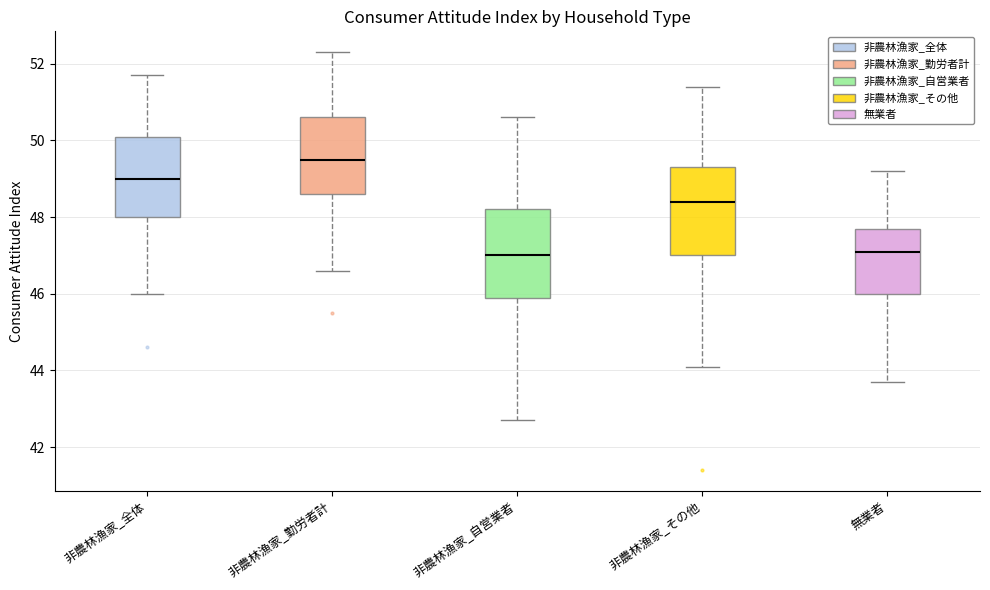

Reading left to right, read every box against the y-axis: the position of its median line, the range the box covers, and the ends of its whiskers. The values are not printed on the chart, so give them approximately, as read against the axis.

非農林漁家_全体: median 49.0, box 48.0 to 50.2, whiskers 46.0 to 51.8
非農林漁家_勤労者計: median 49.6, box 48.6 to 50.6, whiskers 46.6 to 52.4
非農林漁家_自営業者: median 47.0, box 46.0 to 48.2, whiskers 42.8 to 50.6
非農林漁家_その他: median 48.4, box 47.0 to 49.4, whiskers 44.2 to 51.4
無業者: median 47.2, box 46.0 to 47.8, whiskers 43.8 to 49.2